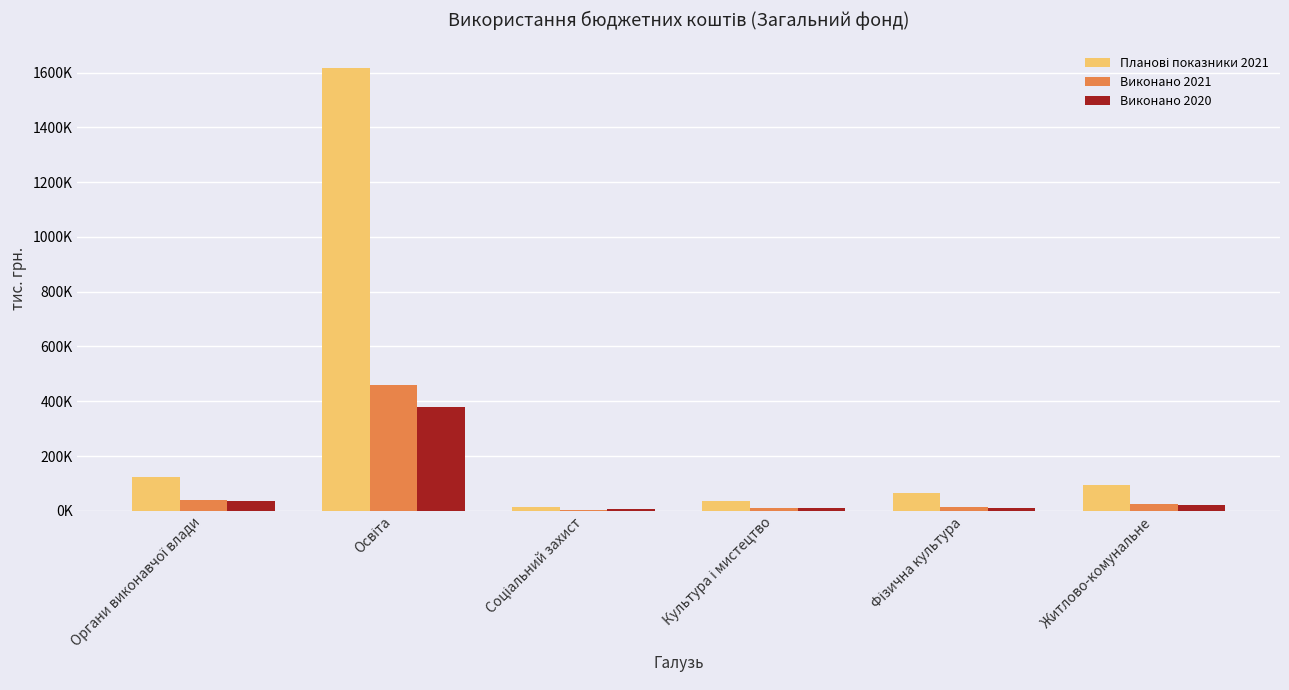

Reading right to left, what are all the values shown in this chart?

Планові показники 2021: 95536.4	66101.6	35495.1	14217.3	1618654.9	124804.6
Виконано 2021: 24427.5	15693.1	9527.8	4131.5	460548.9	39910.9
Виконано 2020: 21171.8	10908.5	8650.4	4841.2	378295.2	36982.3